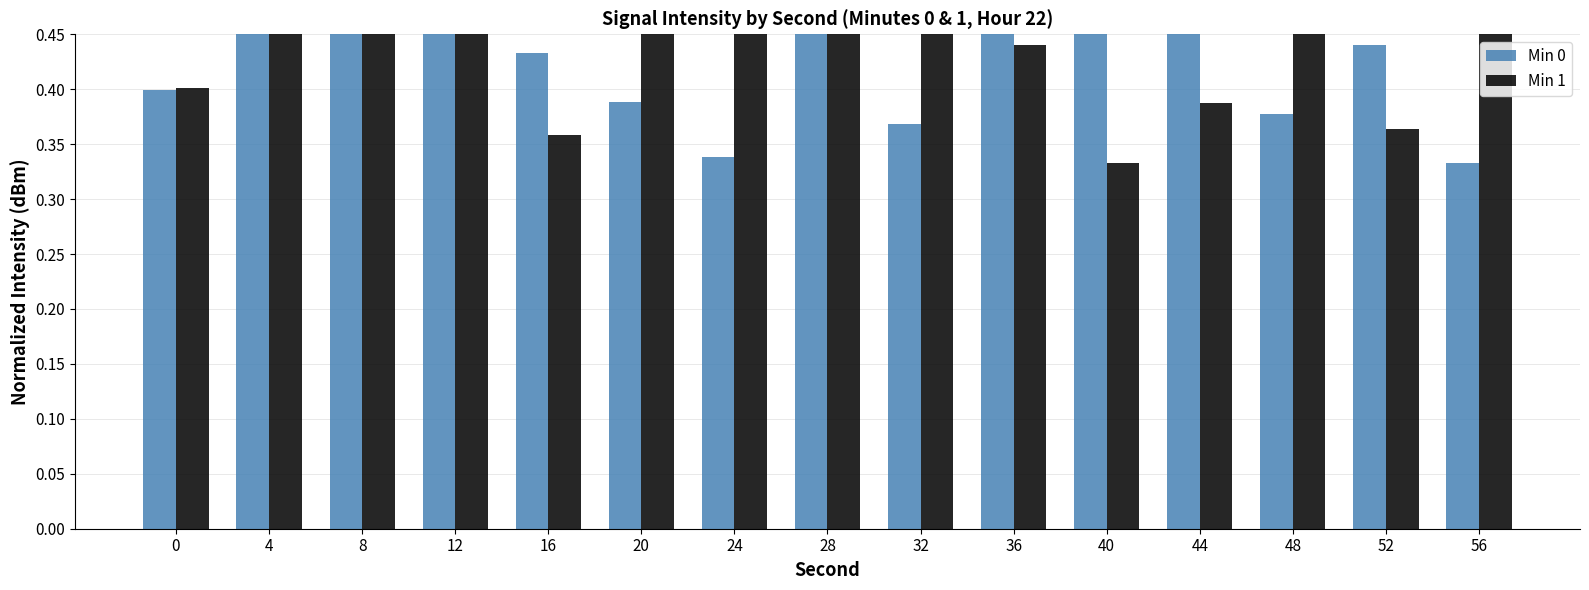

Rank the series by their average value, from lowest to highest.

Min 0, Min 1